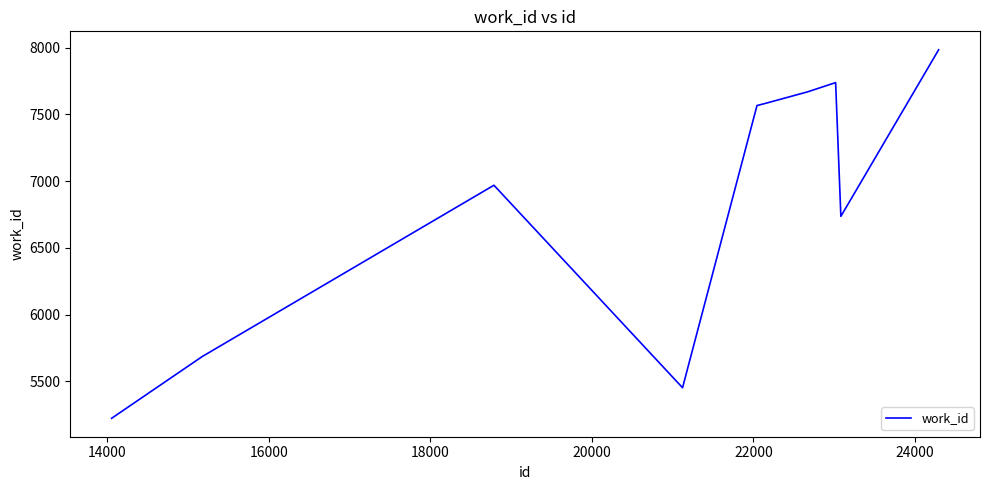

What is the maximum value shown in the chart?

7984